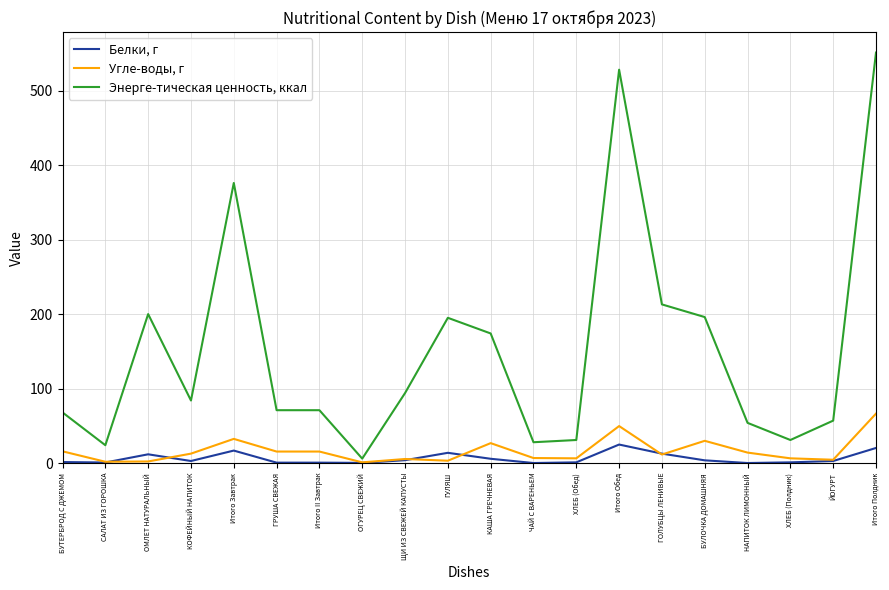

True or false: Угле-воды, г and Энерге-тическая ценность, ккал intersect in this chart.

False